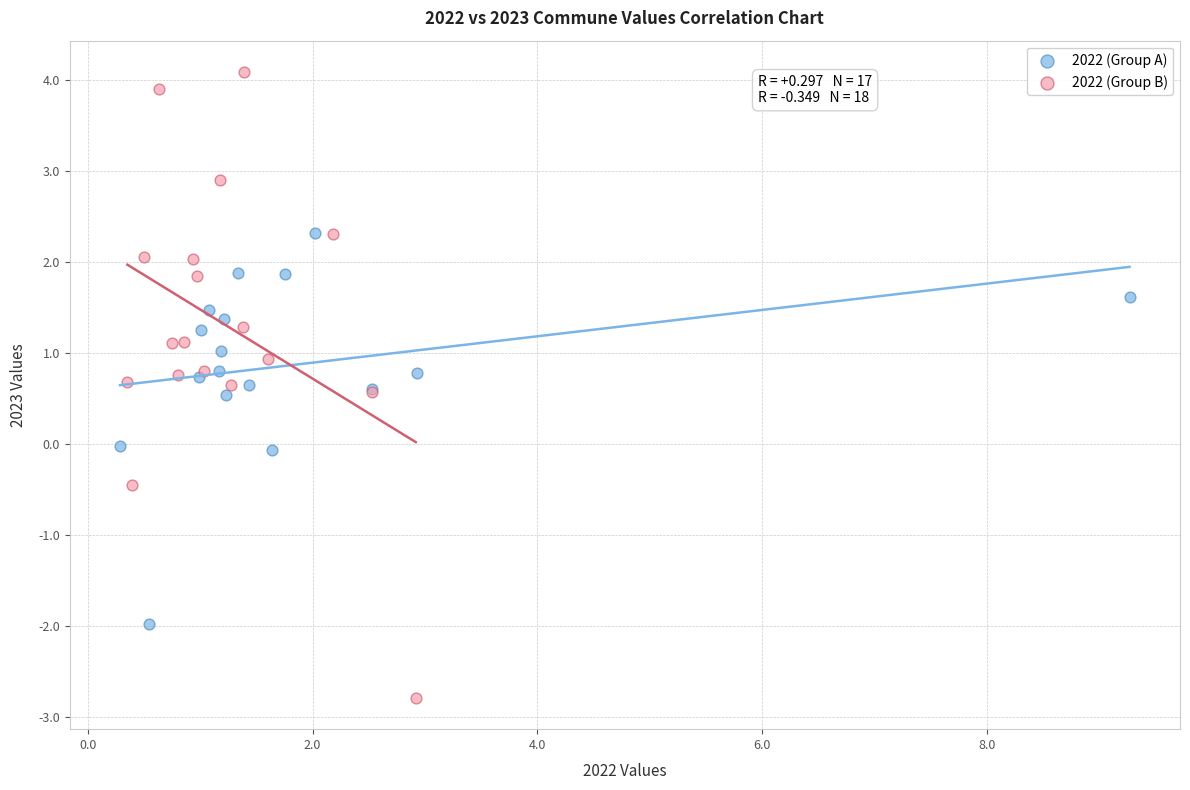

Which series has the largest Y range (max minus min)?

2022 (Group B)